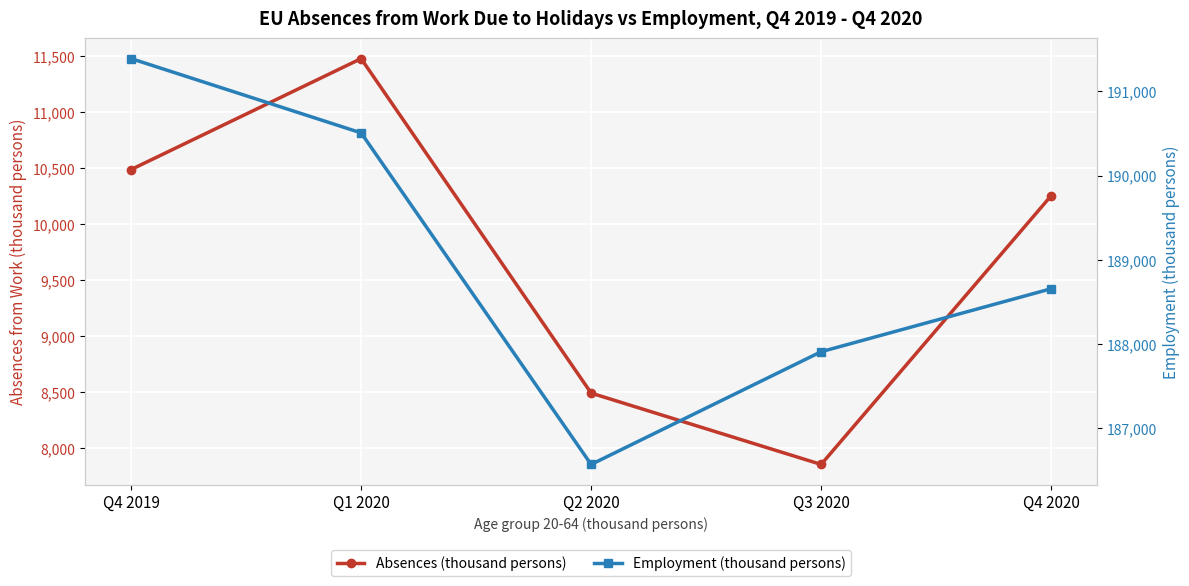

What is the label of the 4th point from the left?

Q3 2020